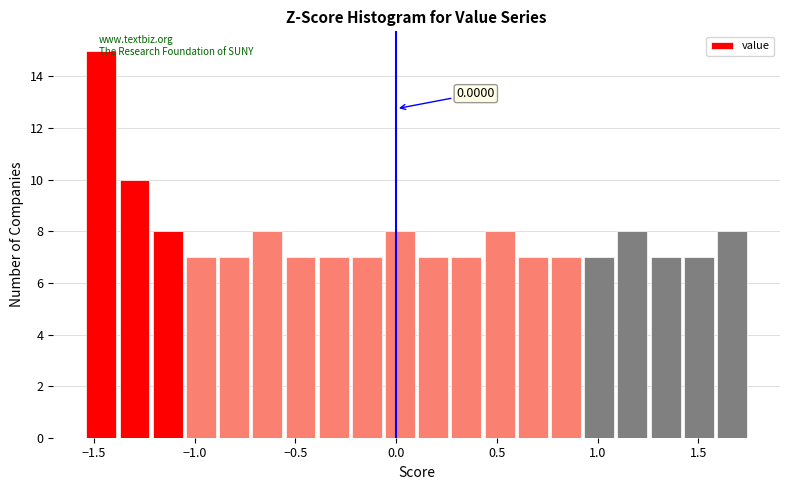

Read against the x-axis, roughly where is the centre of the tallest bar?

-1.45